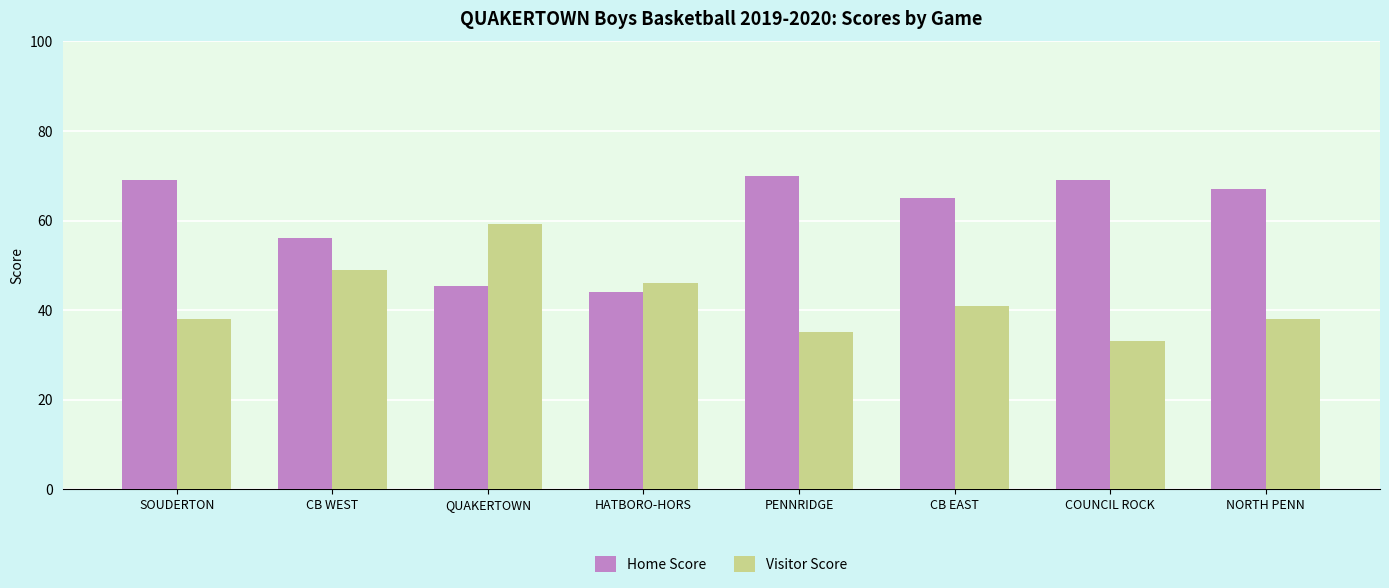

Reading right to left, what are all the values shown in this chart?

Home Score: NORTH PENN=67.0	COUNCIL ROCK=69.0	CB EAST=65.0	PENNRIDGE=70.0	HATBORO-HORS=44.0	QUAKERTOWN=45.4	CB WEST=56.0	SOUDERTON=69.0
Visitor Score: NORTH PENN=38.0	COUNCIL ROCK=33.0	CB EAST=41.0	PENNRIDGE=35.0	HATBORO-HORS=46.0	QUAKERTOWN=59.2	CB WEST=49.0	SOUDERTON=38.0